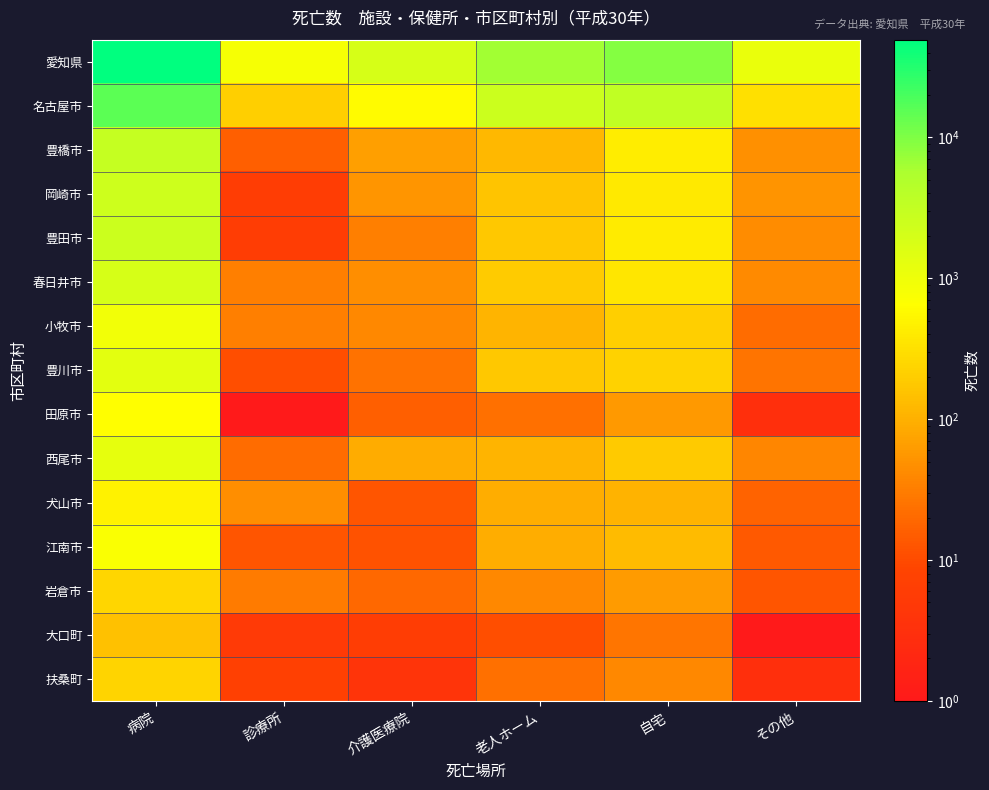

At which category is the sum across all series the highest?

病院